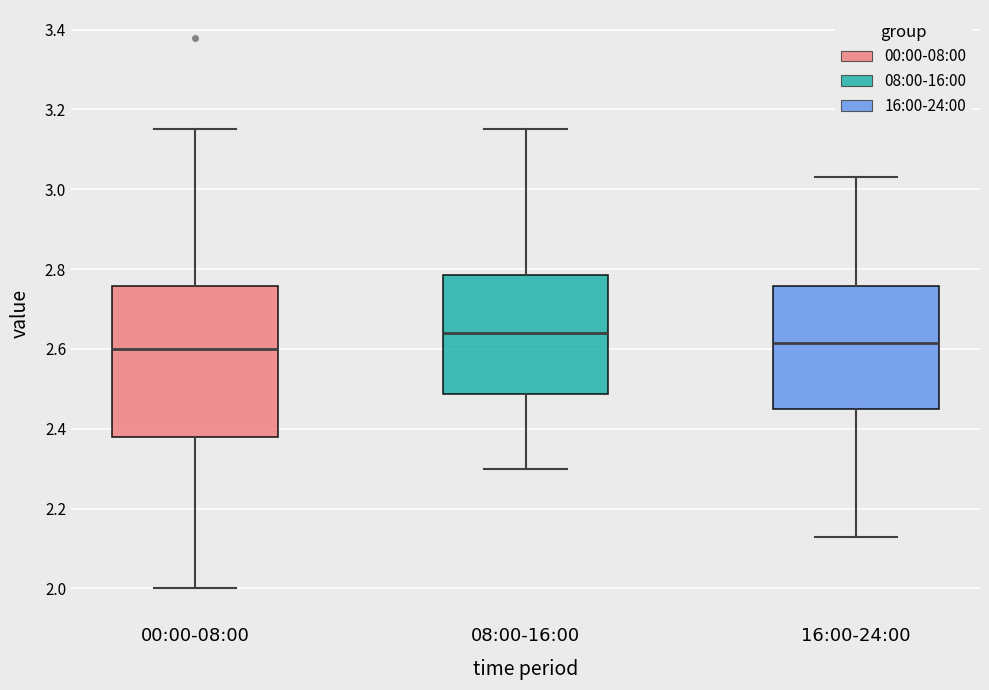

Reading left to right, read every box against the y-axis: the position of its median line, the range the box covers, and the ends of its whiskers. The values are not printed on the chart, so give them approximately, as read against the axis.

00:00-08:00: median 2.60, box 2.38 to 2.76, whiskers 2.00 to 3.16
08:00-16:00: median 2.64, box 2.48 to 2.78, whiskers 2.30 to 3.16
16:00-24:00: median 2.62, box 2.46 to 2.76, whiskers 2.14 to 3.04